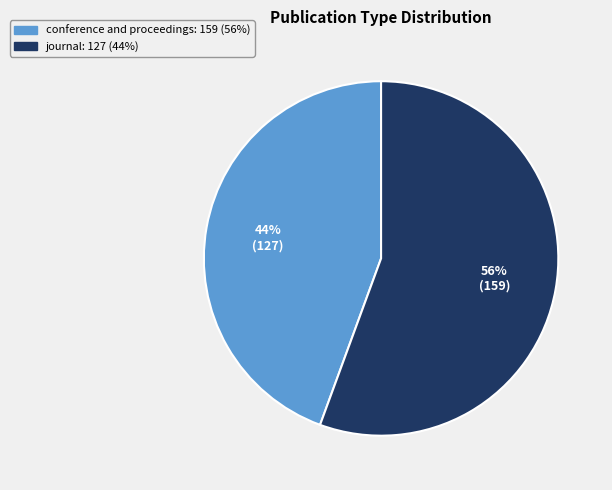

Is there a majority slice in this chart?

Yes